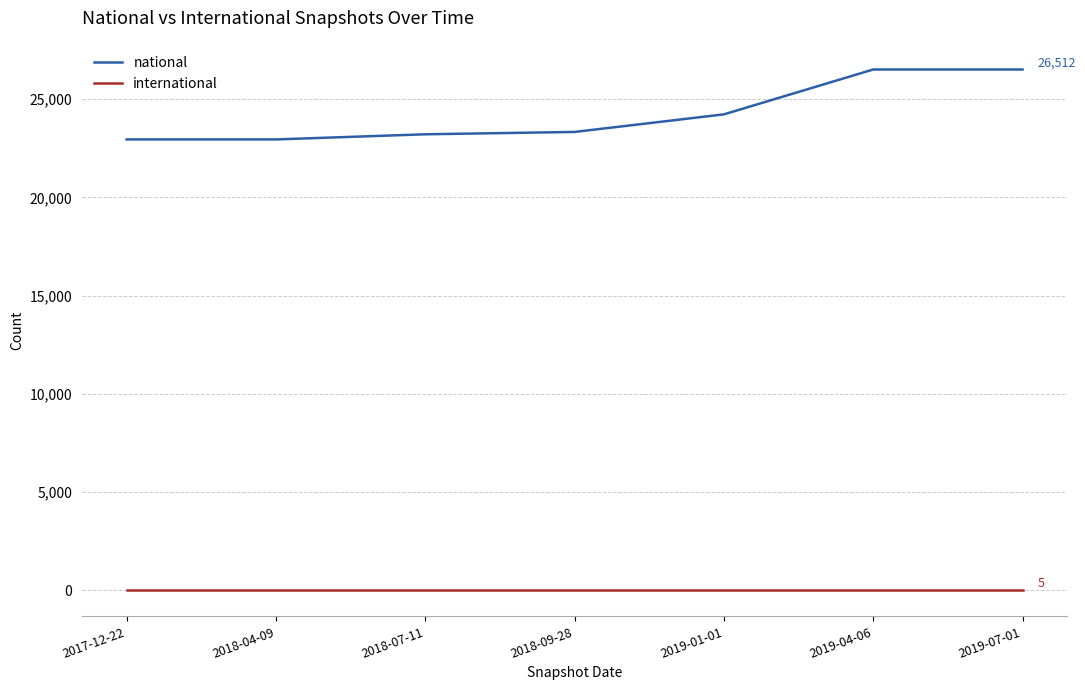

Reading left to right, transcribe all the data shown in this chart.

national: 22953	22953	23214	23334	24229	26512	26512
international: 5	5	5	5	5	5	5